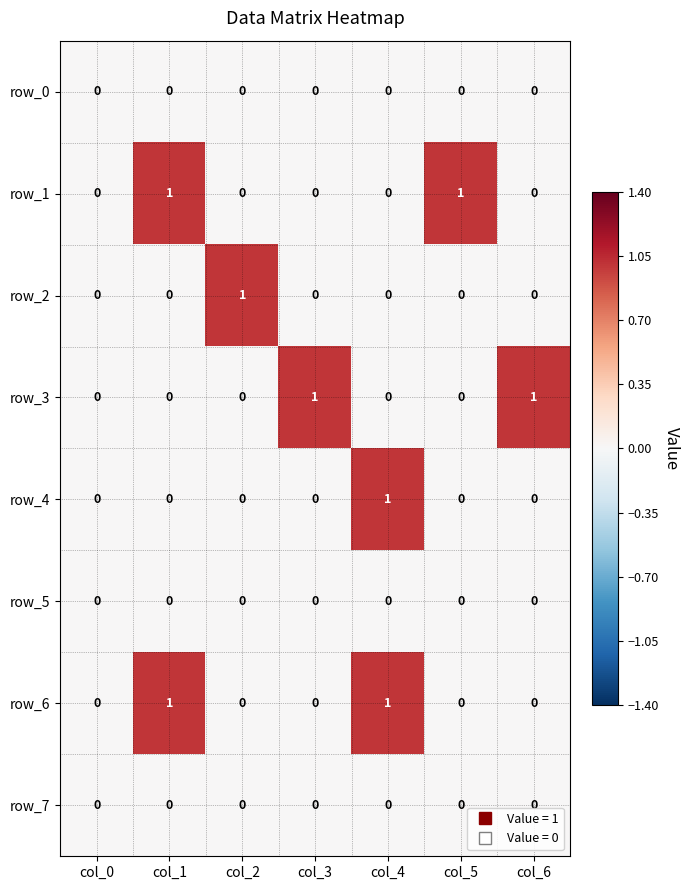

Between col_1 and col_5, which series saw the biggest shift?

row_6